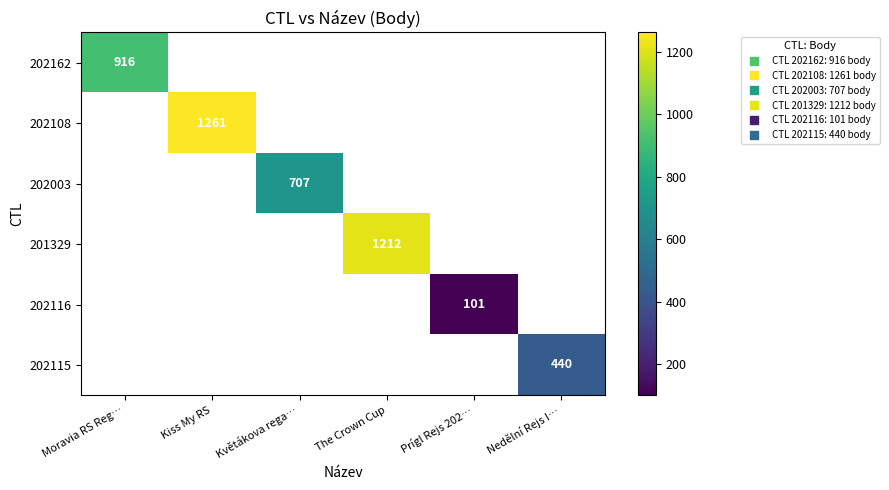

How many data points does each series have?

6